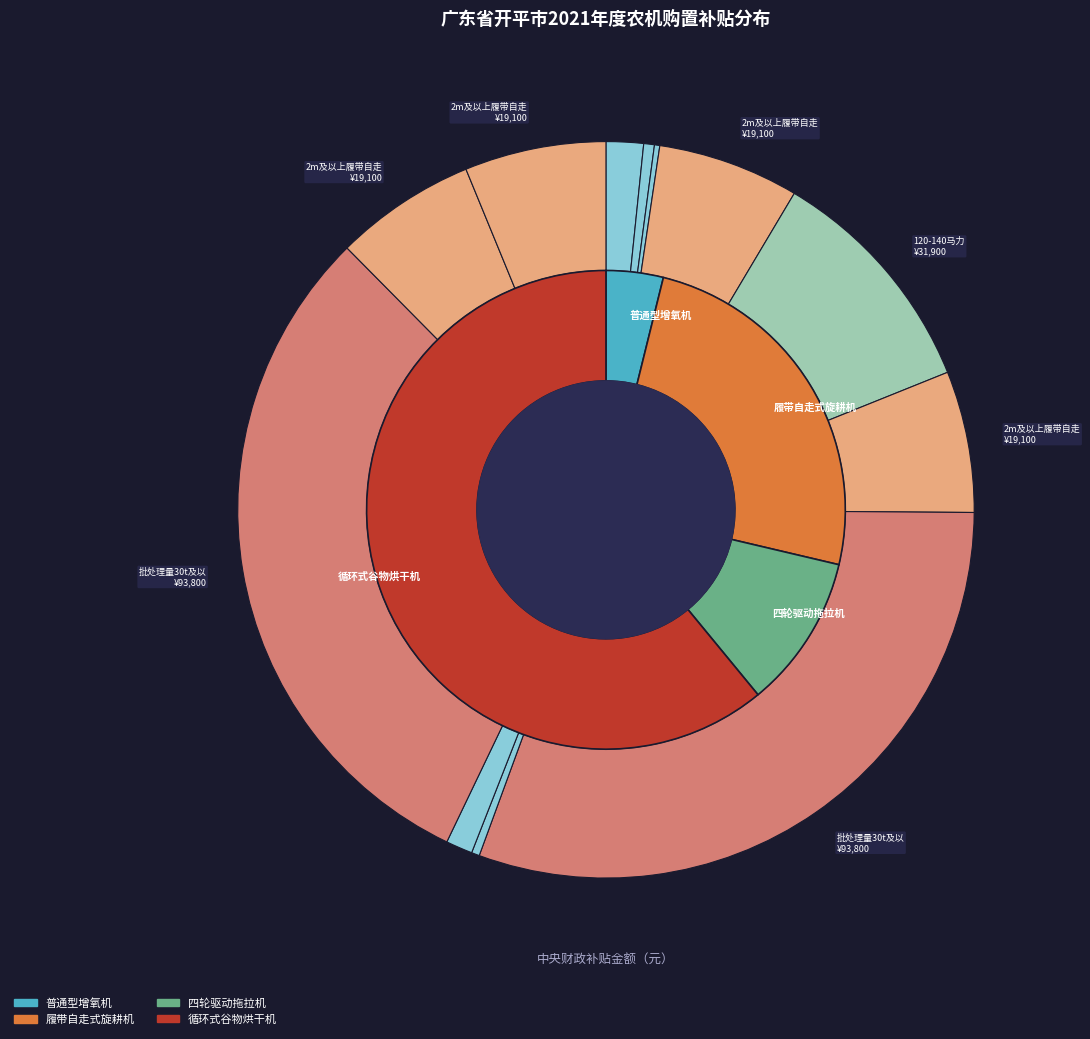

Rank the categories by value from highest to lowest.

批处理量30t及以上循环式谷物烘干机(胡凤琼), 批处理量30t及以上循环式谷物烘干机(张振源), 120-140马力四轮驱动拖拉机, 2m及以上履带自走式旋耕机(骆贵华), 2m及以上履带自走式旋耕机(胡凤琼 1GZL-205A), 2m及以上履带自走式旋耕机(韦林焕 1GZL-230B), 2m及以上履带自走式旋耕机(韦林焕 1GZL-220B), 普通型增氧机(李鸿章 YL-1.5), 普通型增氧机(劳雄兴 YL-1.5), 普通型增氧机(李鸿章 YC-1.5), 普通型增氧机(劳雄兴 YC-1.5), 普通型增氧机(吴仕平)